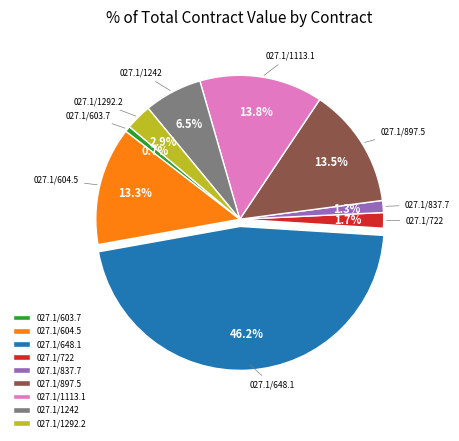

Is the sum of 027.1/603.7 and 027.1/604.5 greater than half?

No